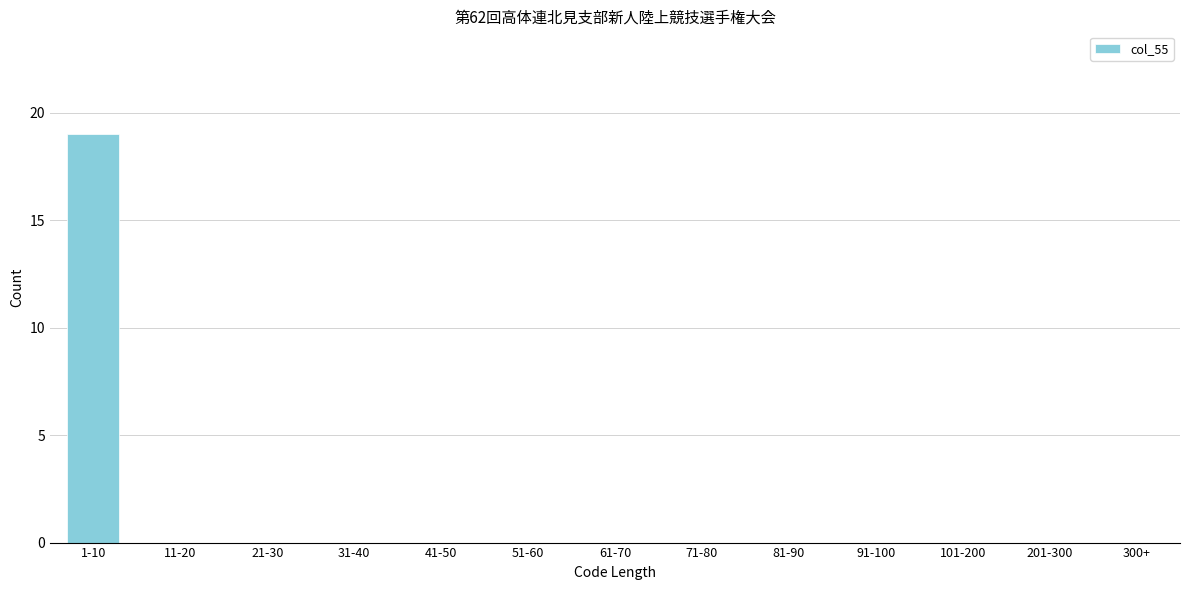

Reading left to right, list all the values displayed in this chart.

1-10=19	11-20=0	21-30=0	31-40=0	41-50=0	51-60=0	61-70=0	71-80=0	81-90=0	91-100=0	101-200=0	201-300=0	300+=0